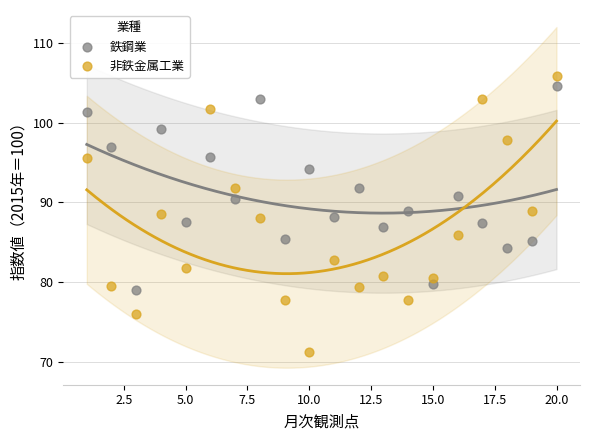

What are all the series names shown in the legend?

鉄鋼業, 非鉄金属工業